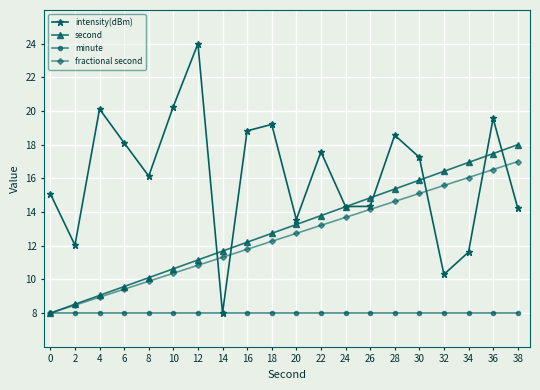

List the series in order of their peak value, highest first.

intensity(dBm), second, fractional second, minute